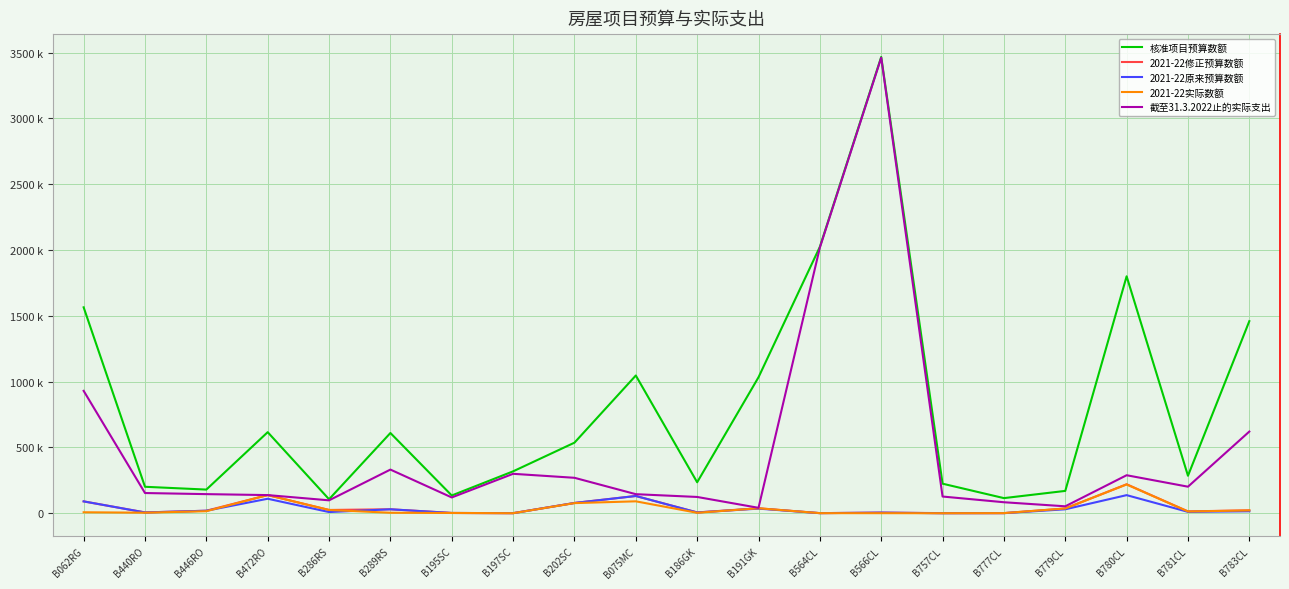

True or false: 2021-22原来预算数额 and 截至31.3.2022止的实际支出 intersect in this chart.

False